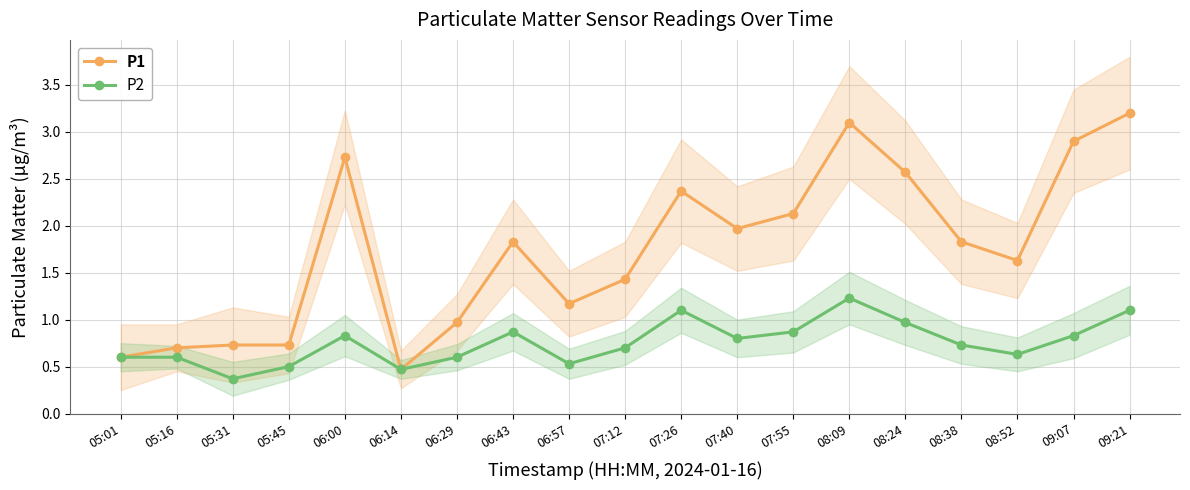

List the labels in order of P1 value, smallest first.

06:14, 05:01, 05:16, 05:31, 05:45, 06:29, 06:57, 07:12, 08:52, 06:43, 08:38, 07:40, 07:55, 07:26, 08:24, 06:00, 09:07, 08:09, 09:21